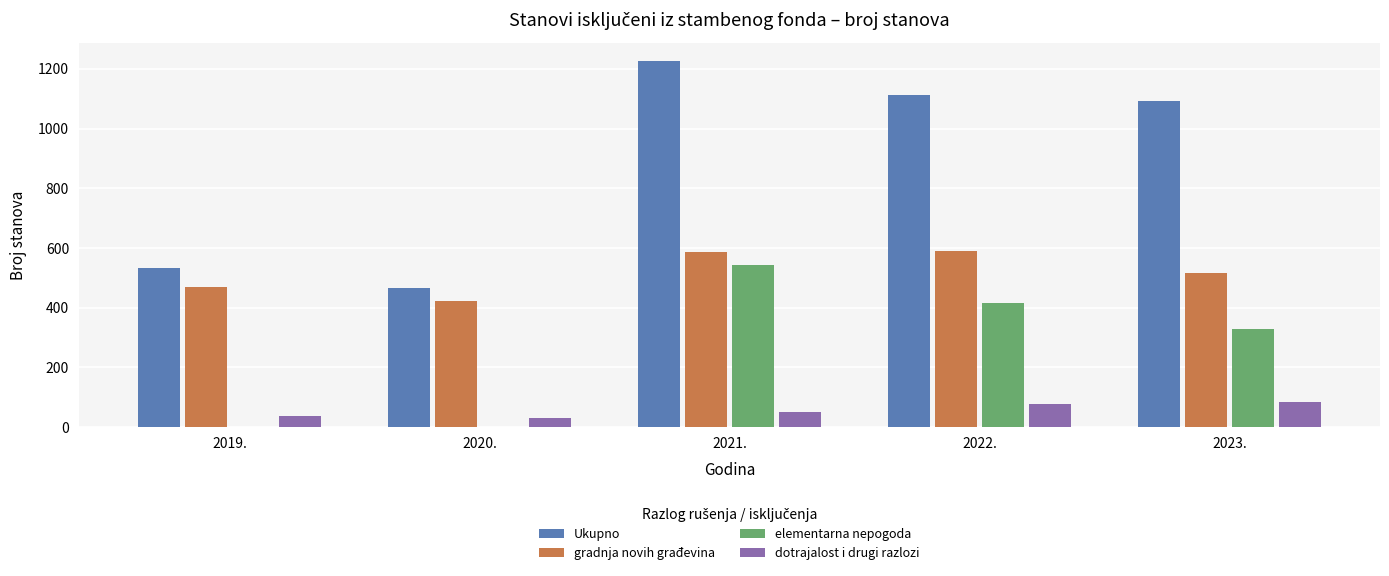

What is the maximum value for dotrajalost i drugi razlozi?

85